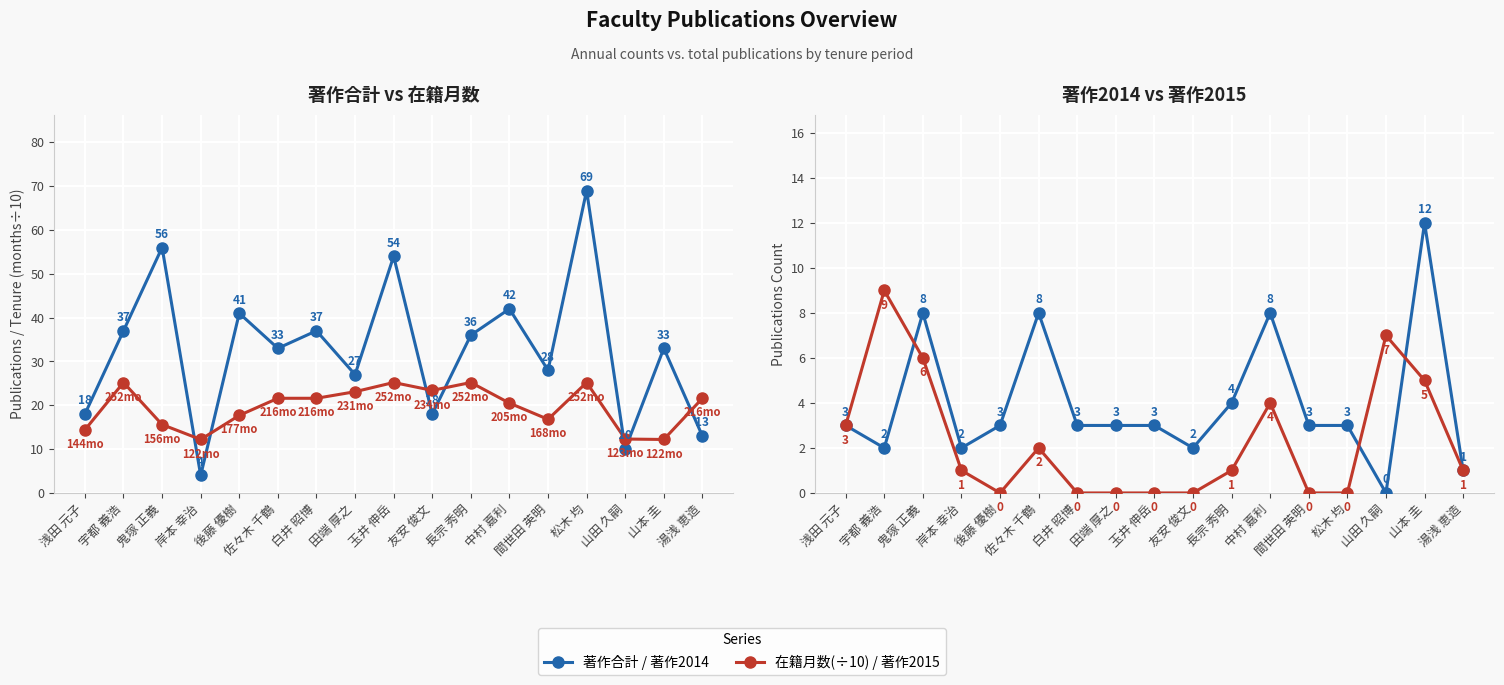

Reading right to left, transcribe all the data shown in this chart.

著作合計: 13.0	33.0	10.0	69.0	28.0	42.0	36.0	18.0	54.0	27.0	37.0	33.0	41.0	4.0	56.0	37.0	18.0
在籍月数 (÷10): 21.6	12.2	12.3	25.2	16.8	20.5	25.2	23.4	25.2	23.1	21.6	21.6	17.7	12.2	15.6	25.2	14.4
著作2014: 1.0	12.0	0.0	3.0	3.0	8.0	4.0	2.0	3.0	3.0	3.0	8.0	3.0	2.0	8.0	2.0	3.0
著作2015: 1.0	5.0	7.0	0.0	0.0	4.0	1.0	0.0	0.0	0.0	0.0	2.0	0.0	1.0	6.0	9.0	3.0